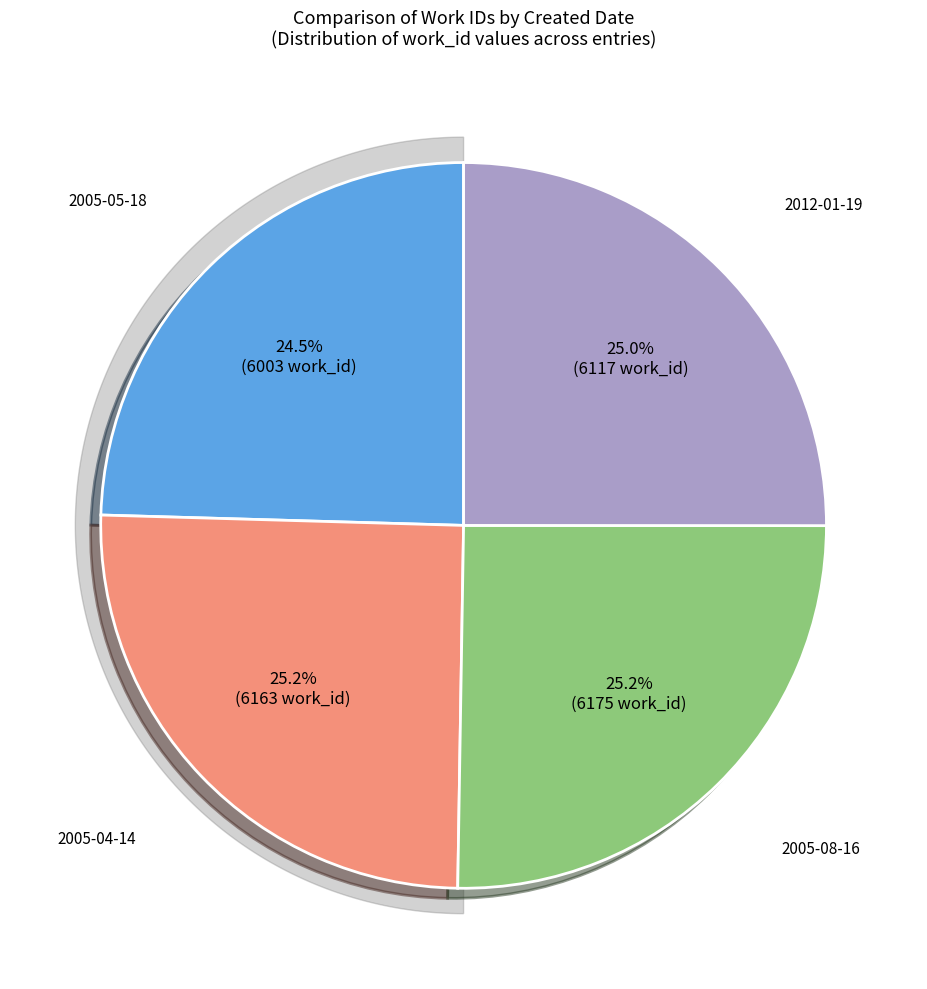

To the nearest percent, what is the average slice percentage?

25%